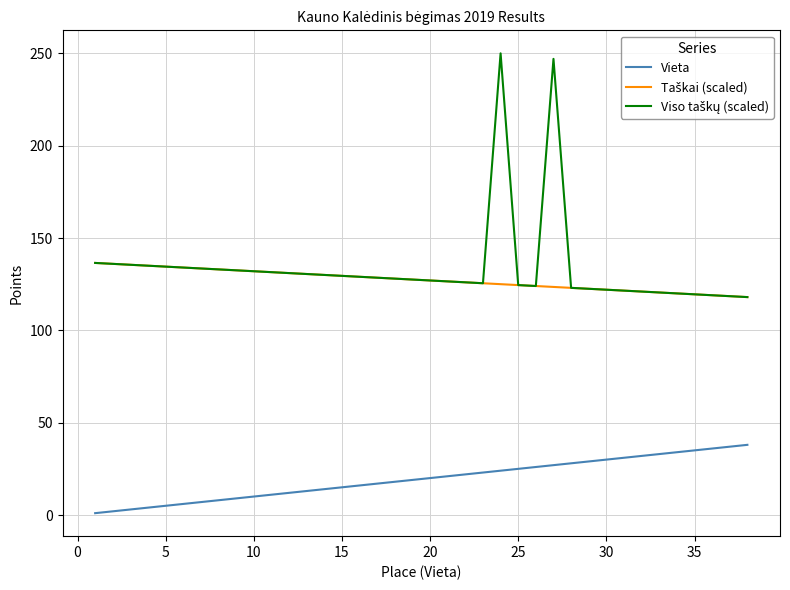

How many series are shown in this chart?

3